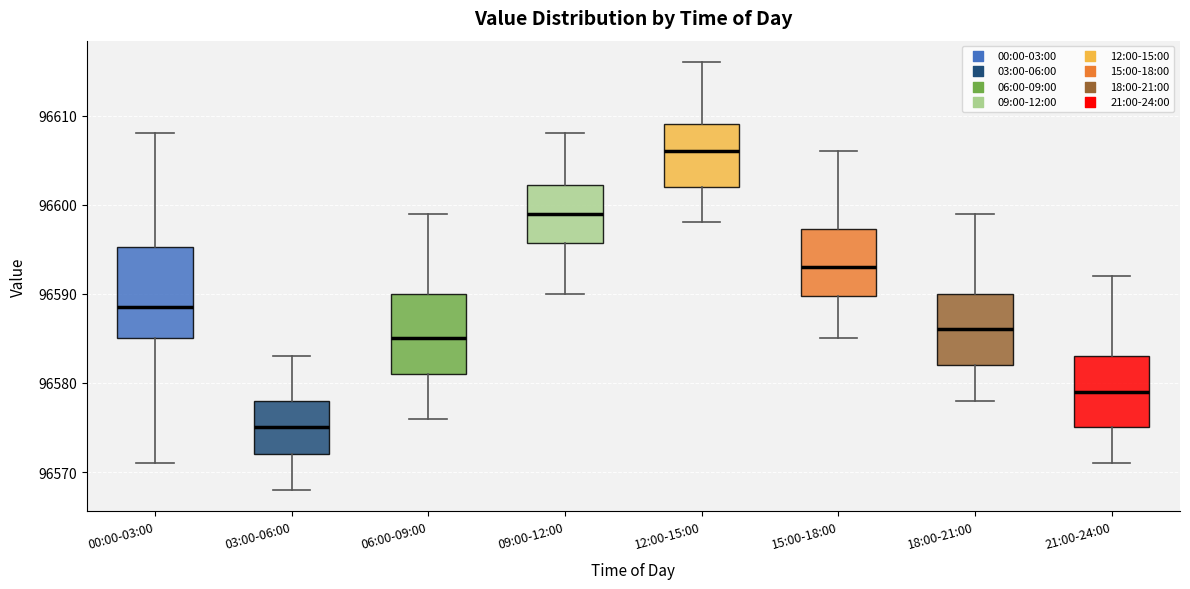

Which box has the highest median line?

12:00-15:00